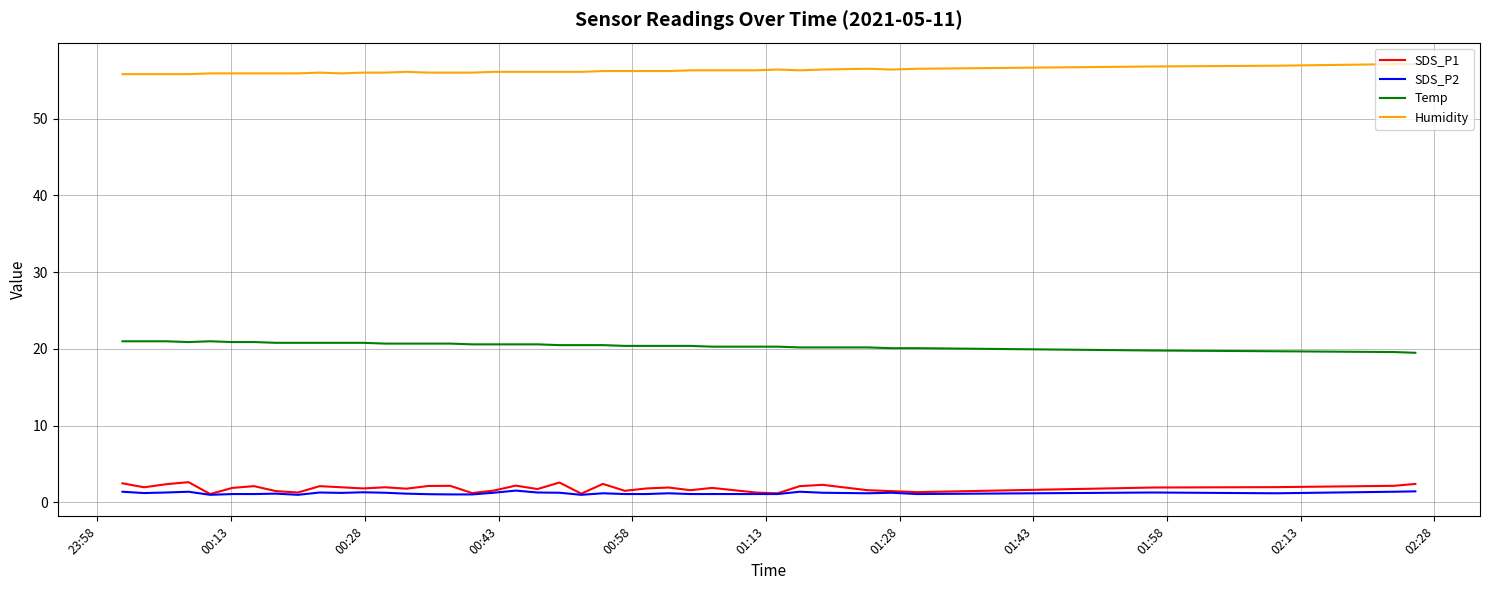

True or false: SDS_P1 and Temp intersect in this chart.

False